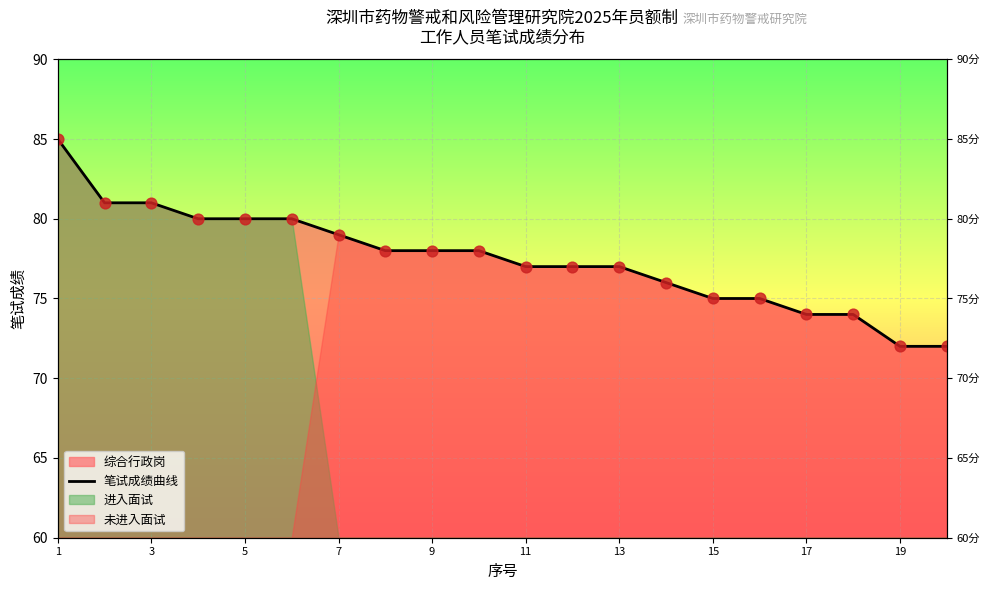

Between 11 and 13, which is larger?

11